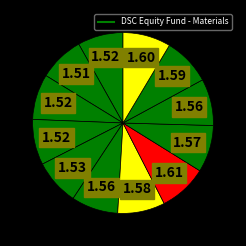

How many slices are in this pie chart?

12